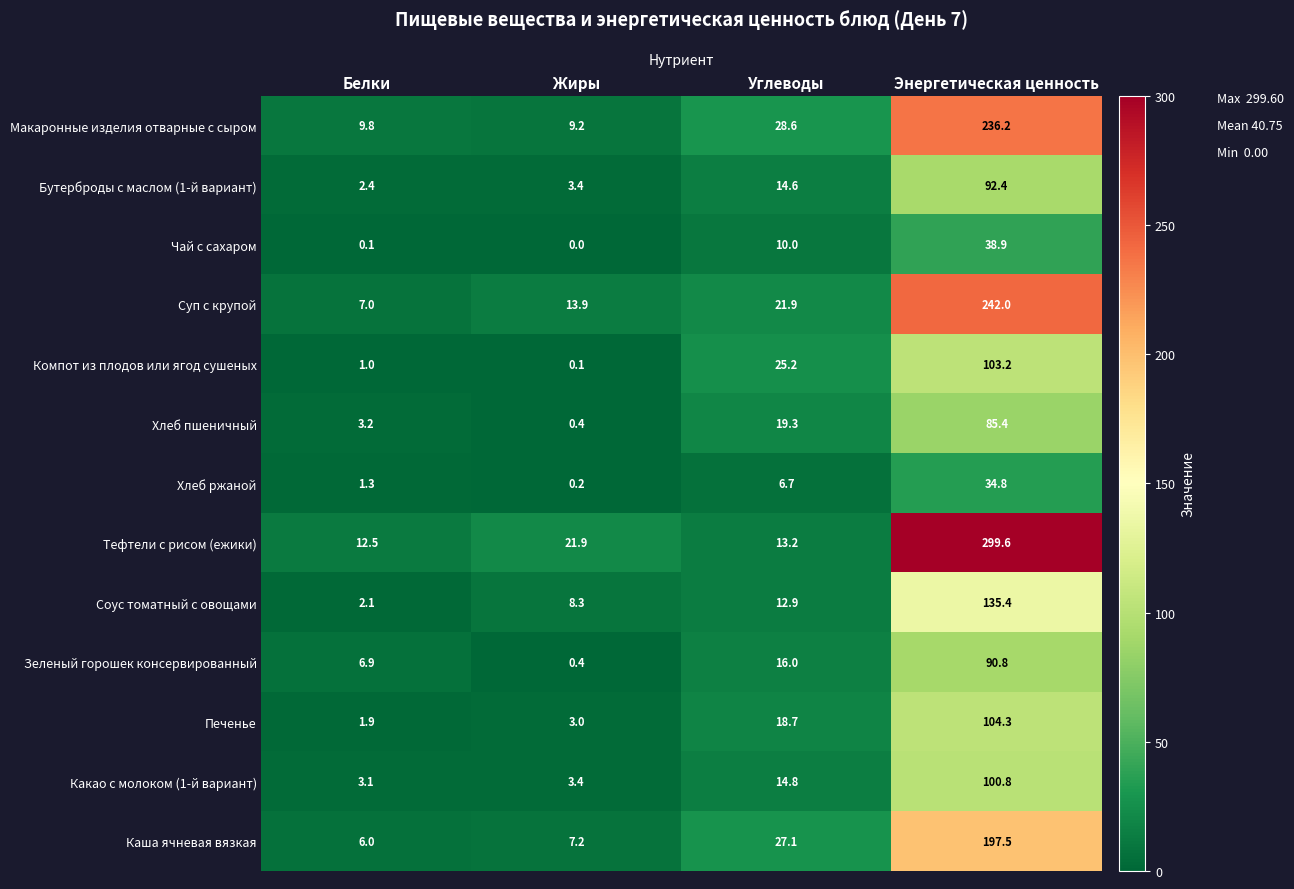

Read the Хлеб пшеничный value at Углеводы.

19.3